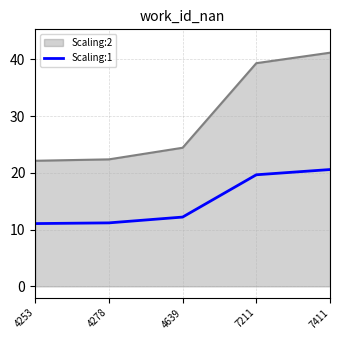

Which label corresponds to the largest value in the chart?

7411